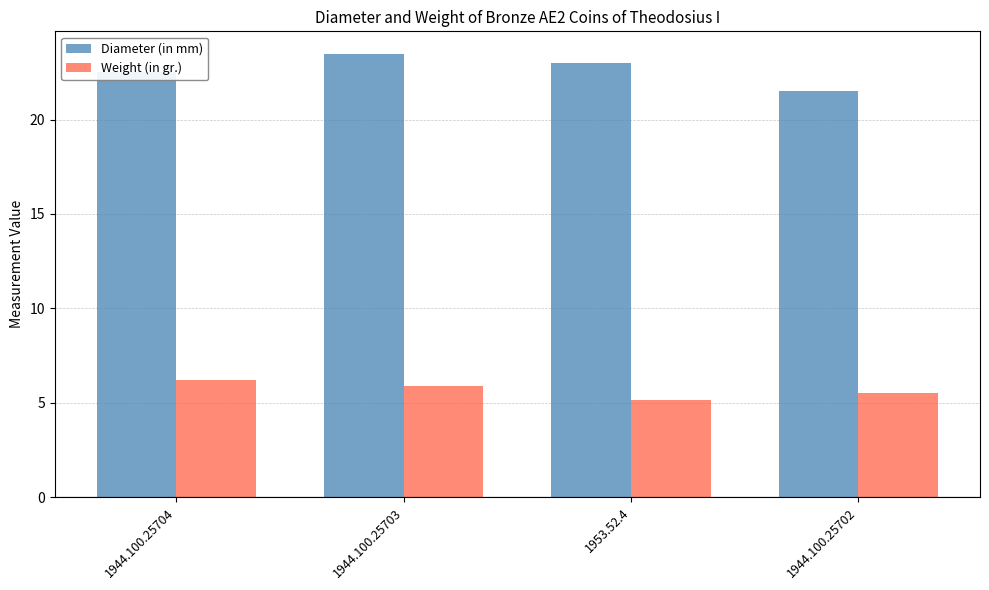

What is the total value across all series at 1944.100.25704?

28.7